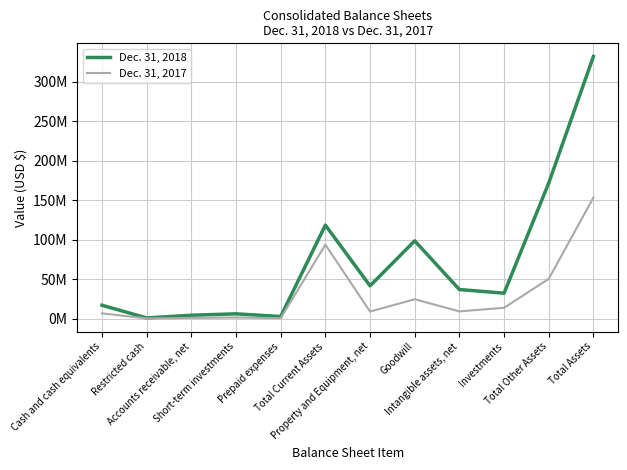

What is the value of the Dec. 31, 2017 point at the 2nd from the left?

392225